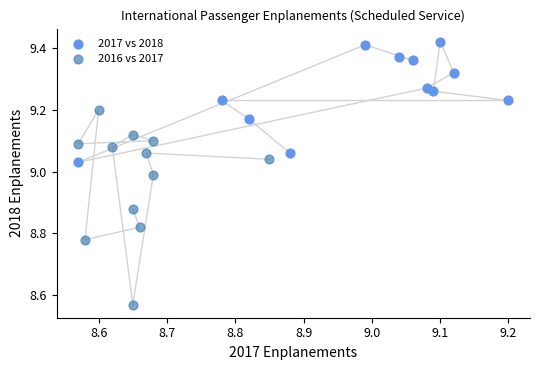

Which series reaches the maximum Y coordinate?

2017 vs 2018